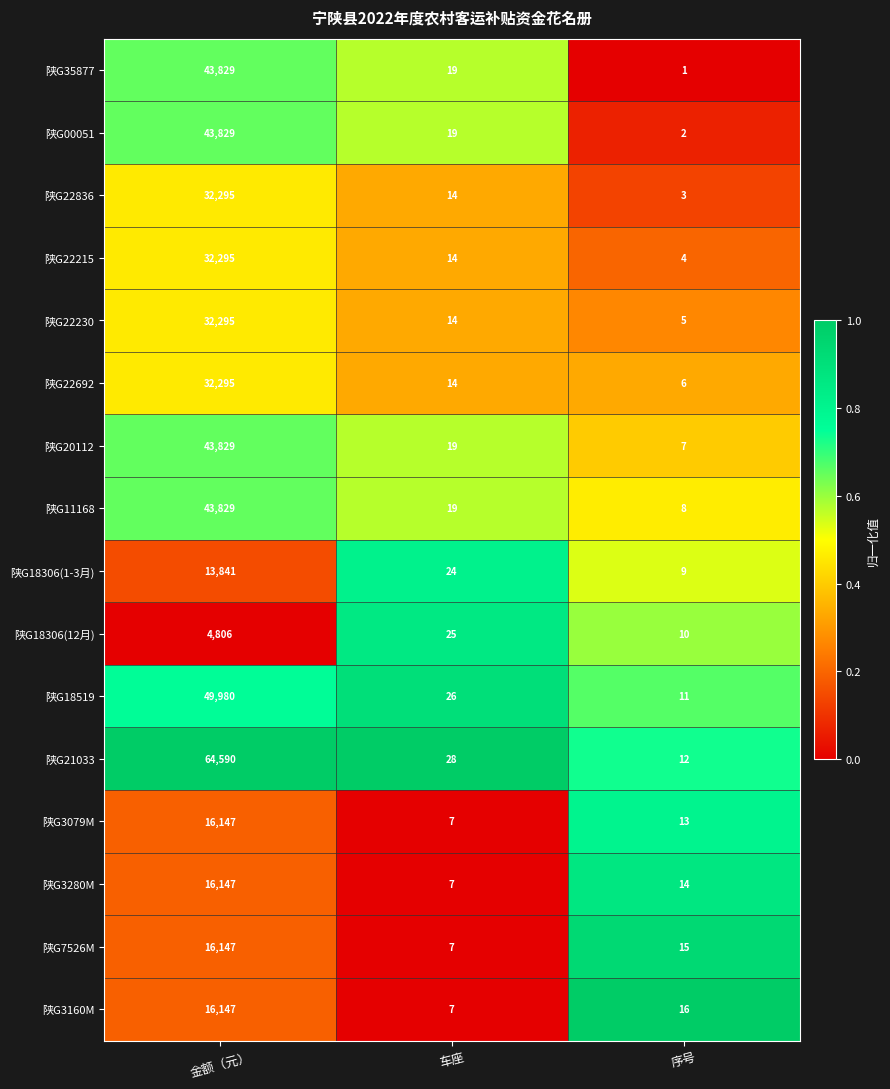

What is the total value across all series at 车座?

263